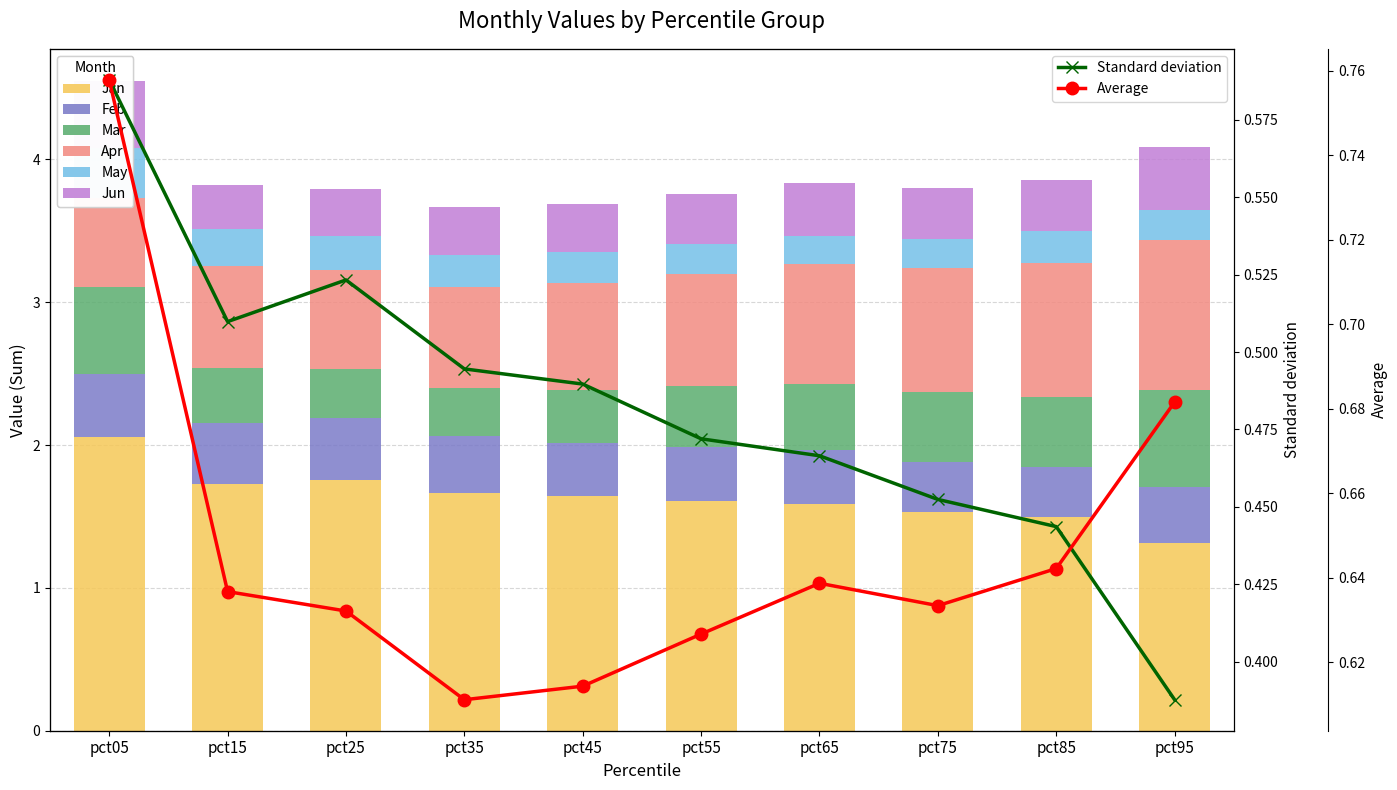

What is the highest value of the Jan series?

2.1